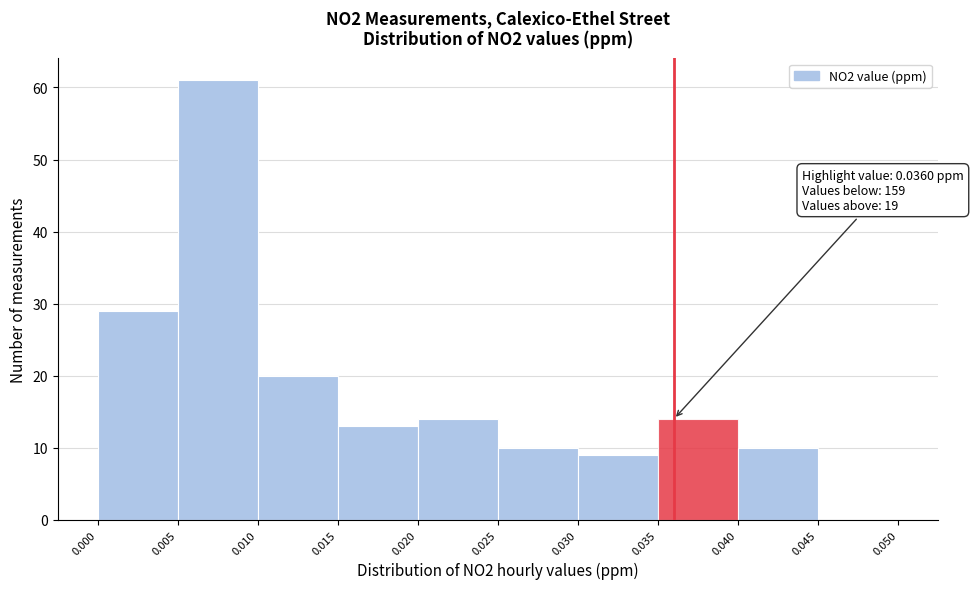

Over which range of the x-axis is the bar tallest?

0.005 to 0.010